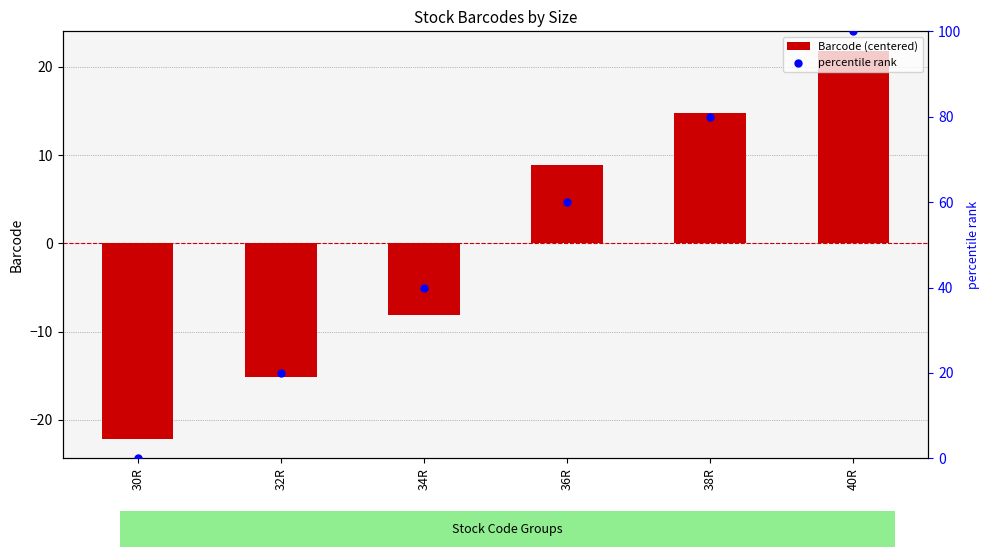

At how many categories does at least one series exceed -16?

6